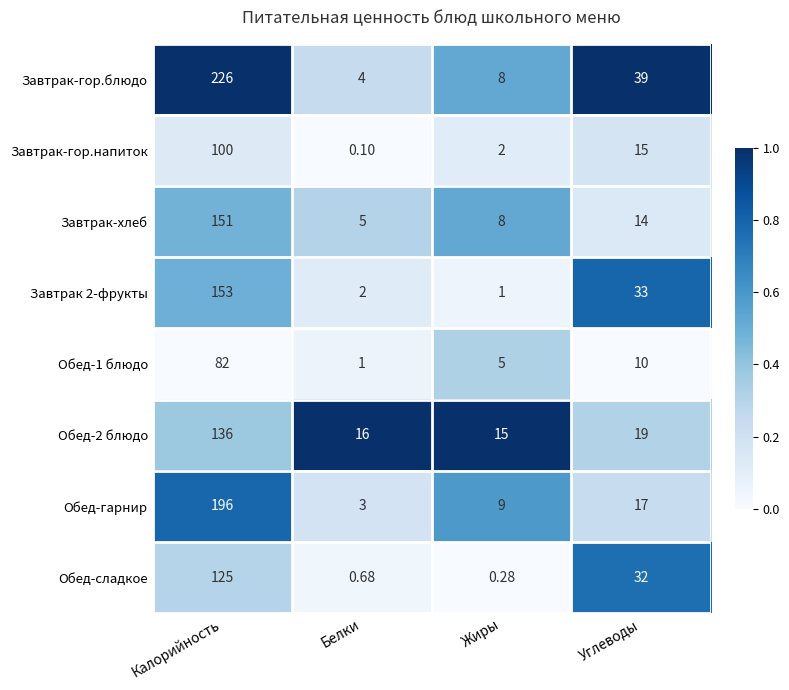

Which series has the widest spread of values?

Завтрак-гор.блюдо